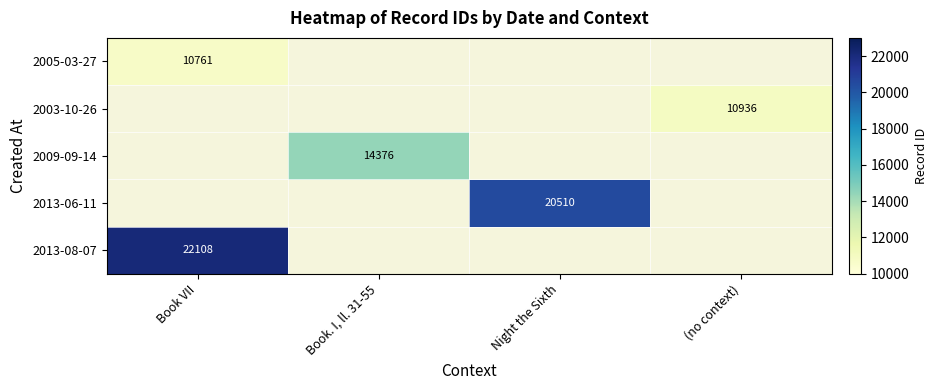

Is it true that 2005-03-27 equals 10761 at Book VII?

True